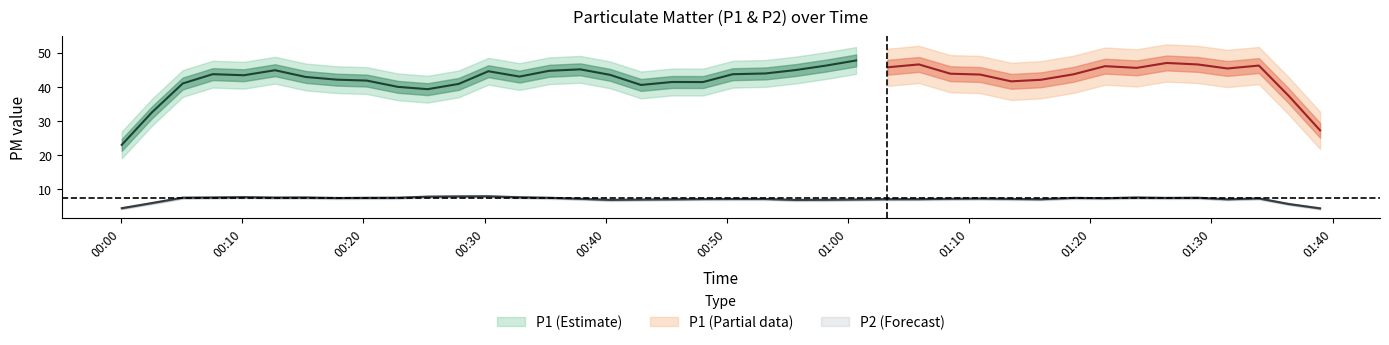

True or false: P2 and P1 intersect in this chart.

False